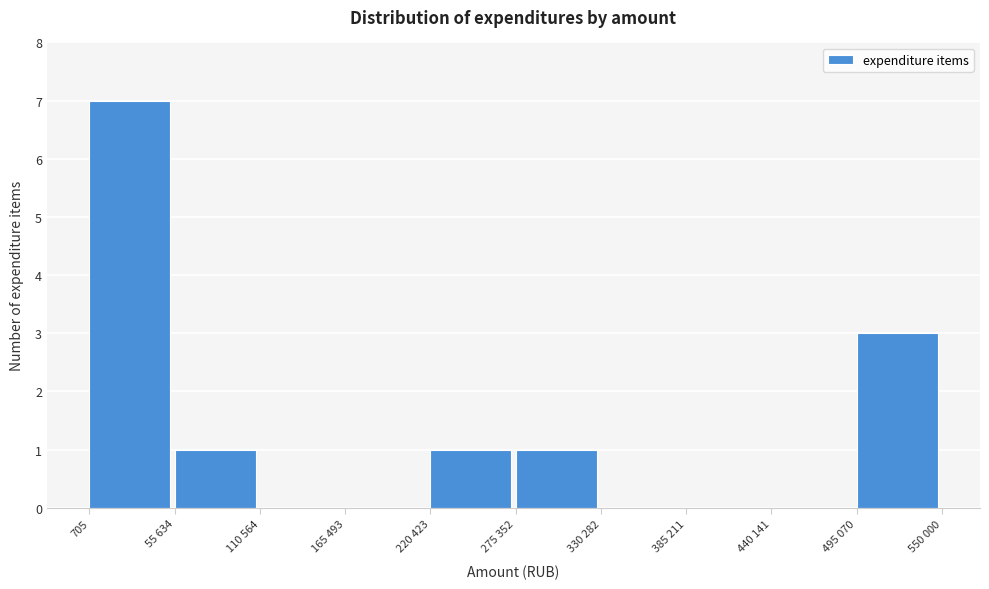

Reading left to right, what are all the values shown in this chart?

705=7	55 634=1	110 564=0	165 493=0	220 423=1	275 352=1	330 282=0	385 211=0	440 141=0	495 070=3